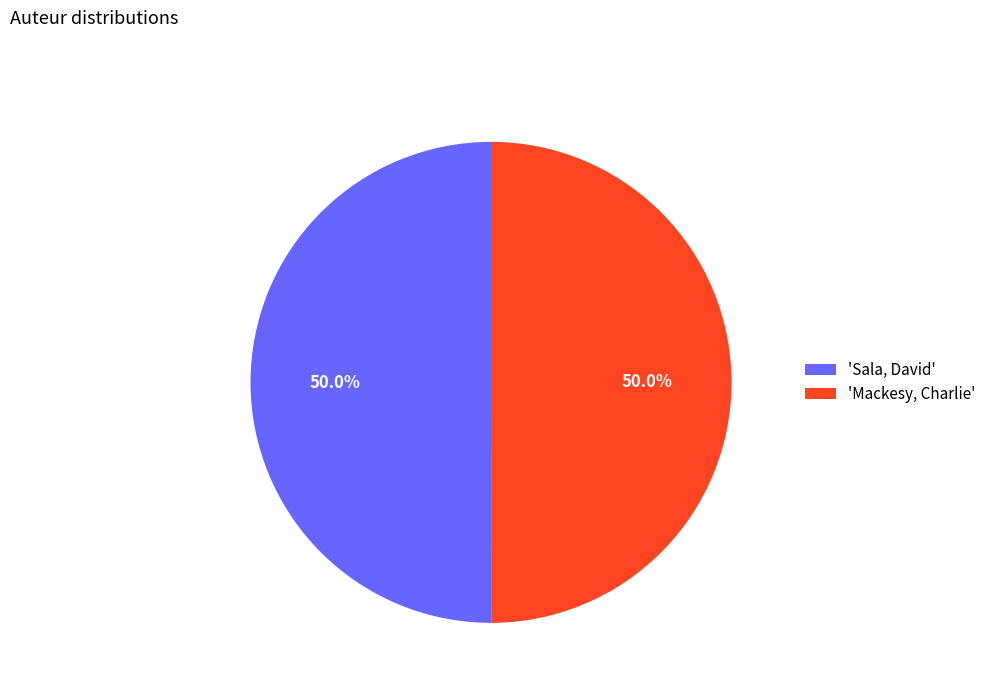

What is the ratio of the value at 'Mackesy, Charlie' to the value at 'Sala, David'?

1.0